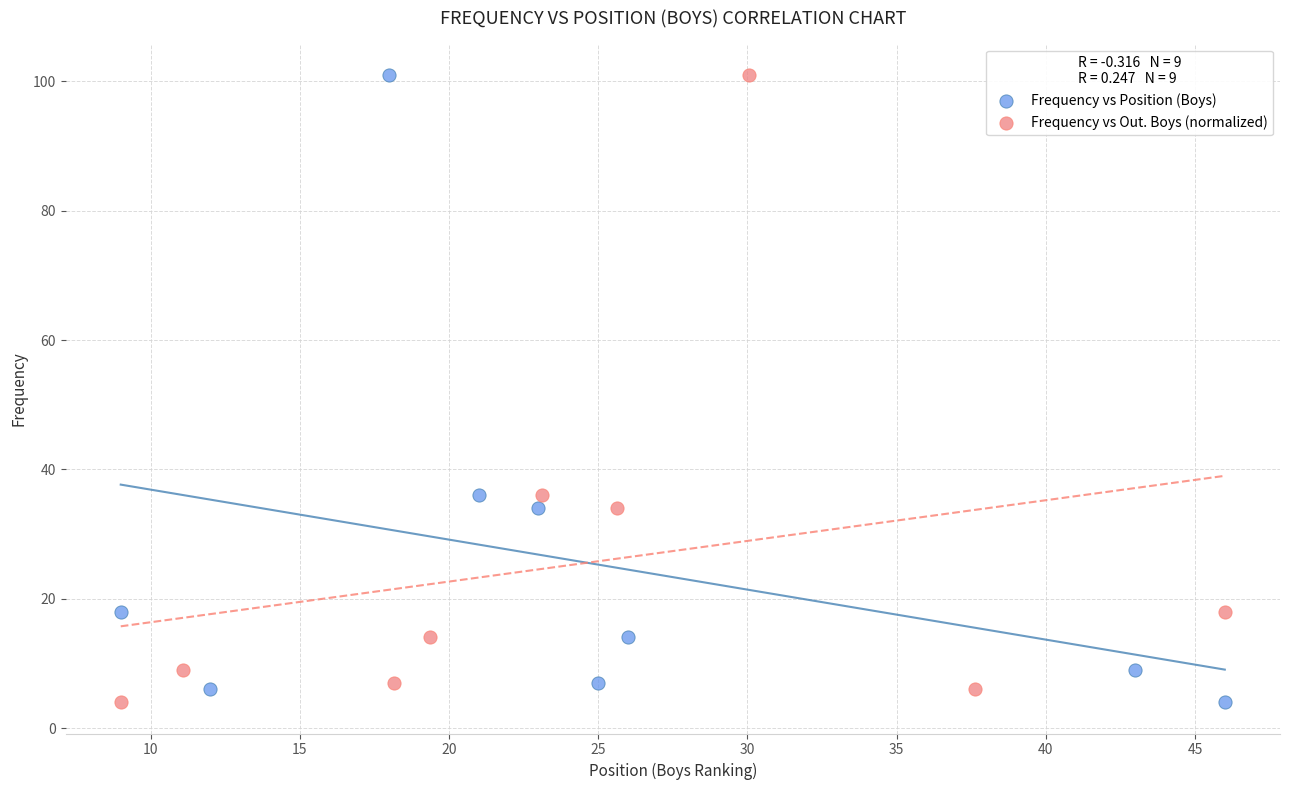

What are all the series names shown in the legend?

Frequency vs Position (Boys), Frequency vs Out. Boys (normalized)